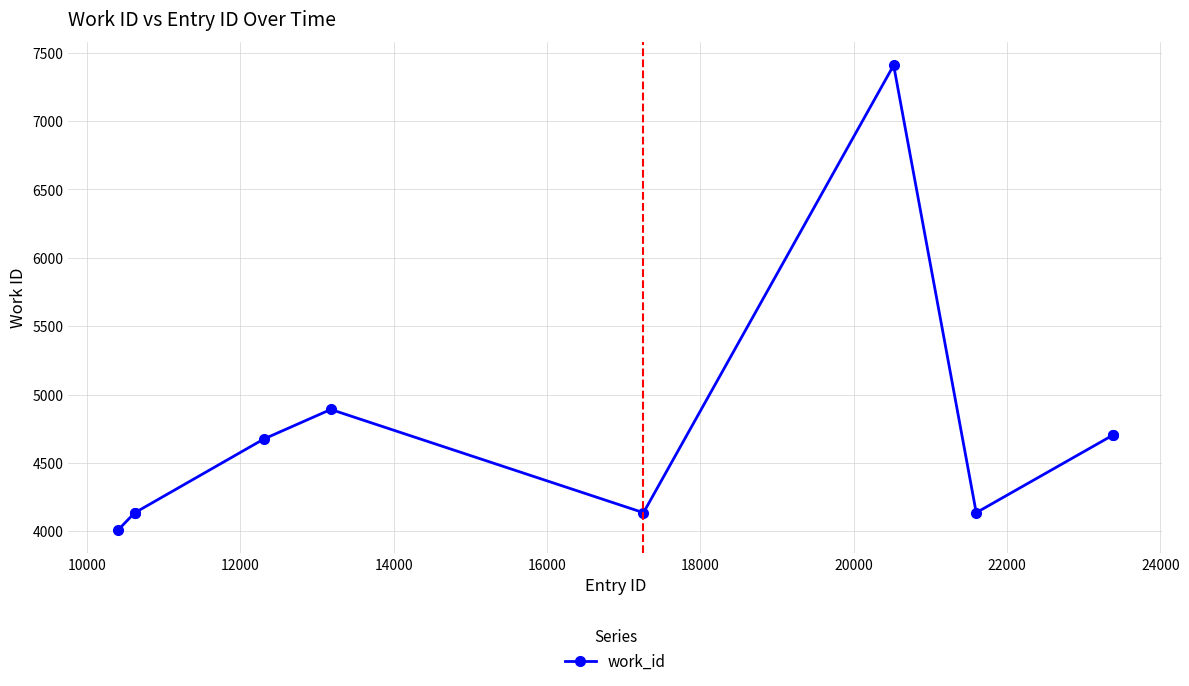

What is the difference between the maximum and minimum values?

3398